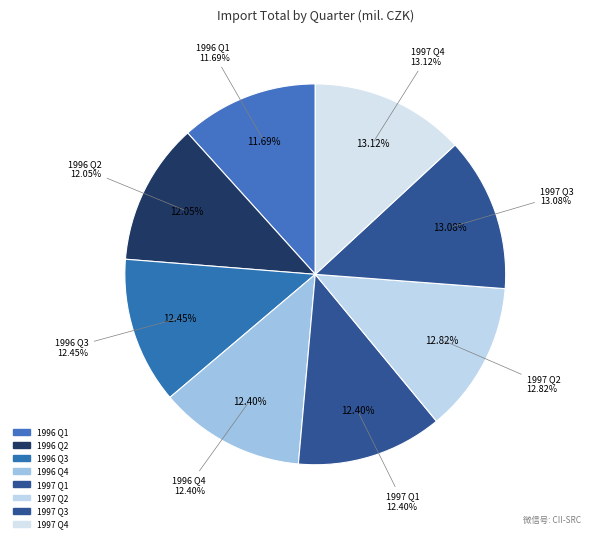

Rank the categories by value from highest to lowest.

1997 Q4, 1997 Q3, 1997 Q2, 1996 Q3, 1996 Q4, 1997 Q1, 1996 Q2, 1996 Q1